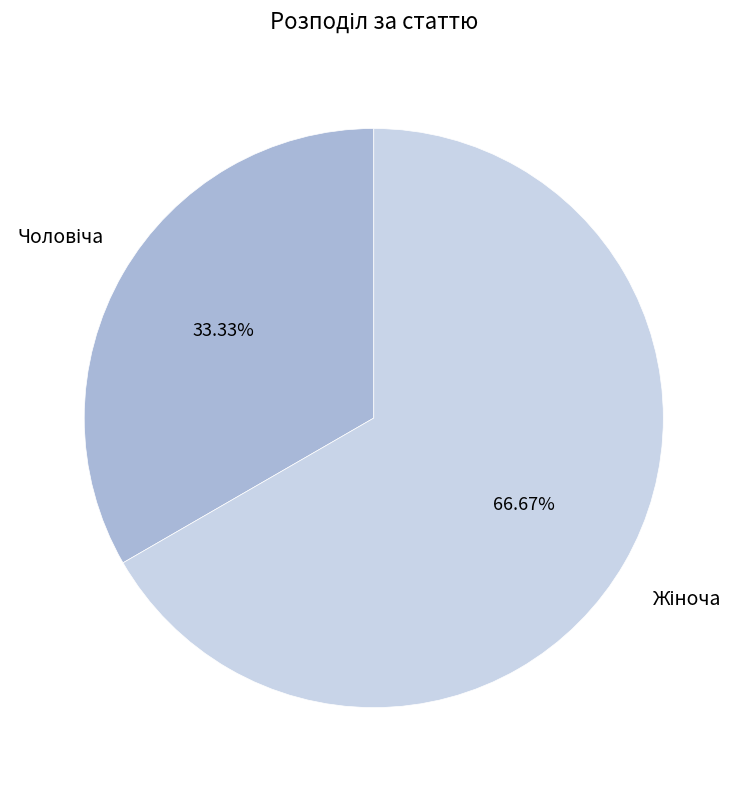

Is there any slice that represents more than half of the pie?

Yes